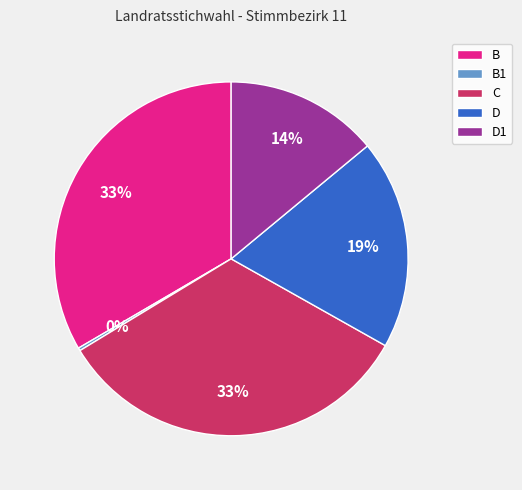

Do D1 and B together represent more than half of the pie?

No